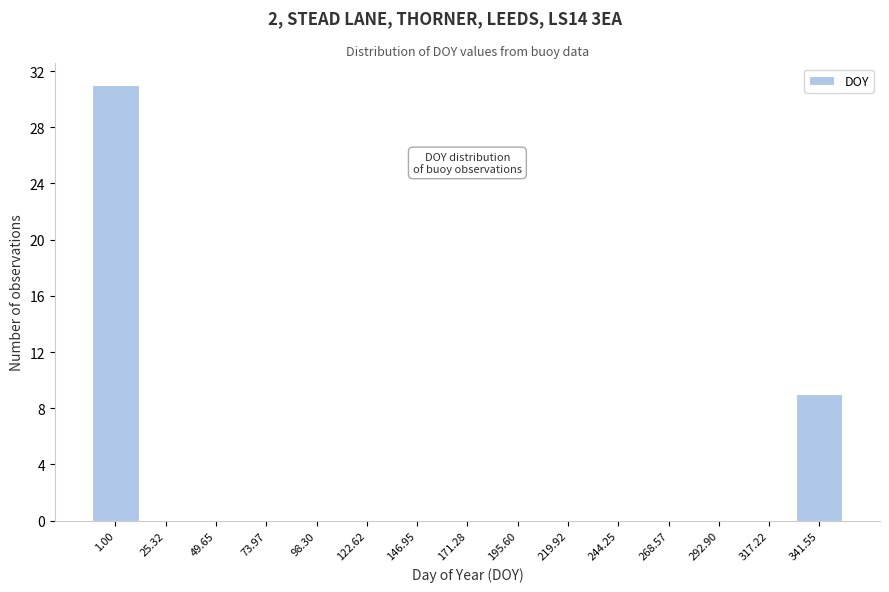

Reading left to right, extract all data points from this chart.

1.00=31	25.32=0	49.65=0	73.97=0	98.30=0	122.62=0	146.95=0	171.28=0	195.60=0	219.92=0	244.25=0	268.57=0	292.90=0	317.22=0	341.55=9